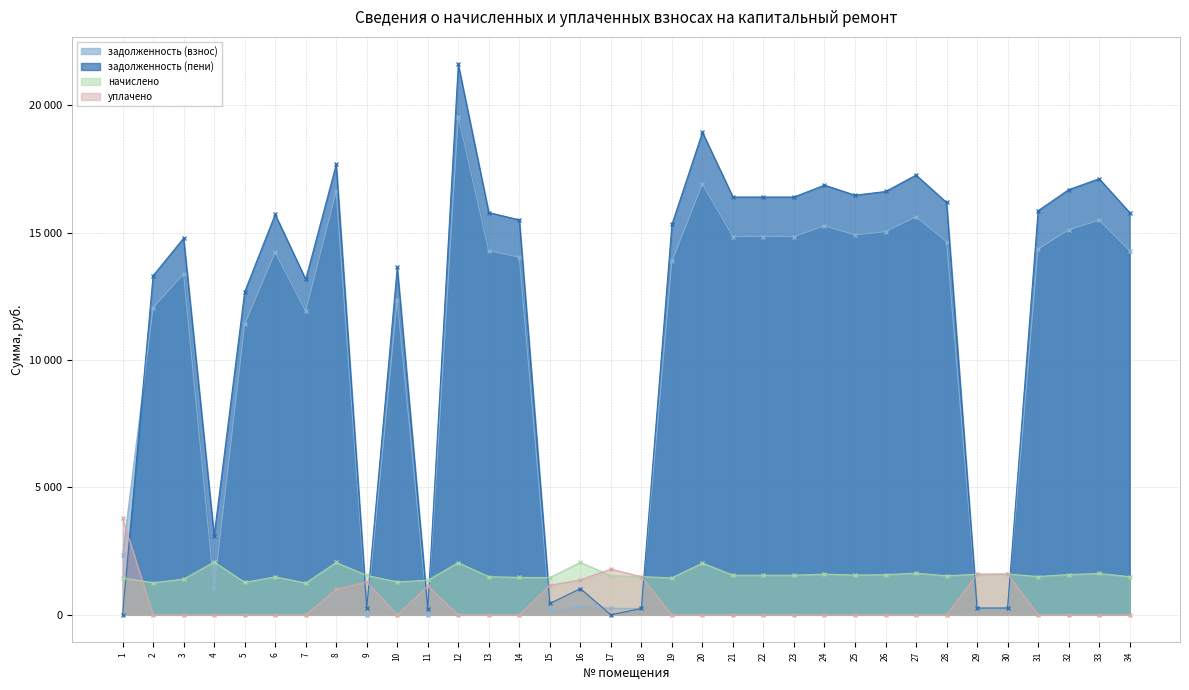

Which series ends up on top after the final intersection of задолженность (пени) and задолженность (взнос)?

задолженность (пени)